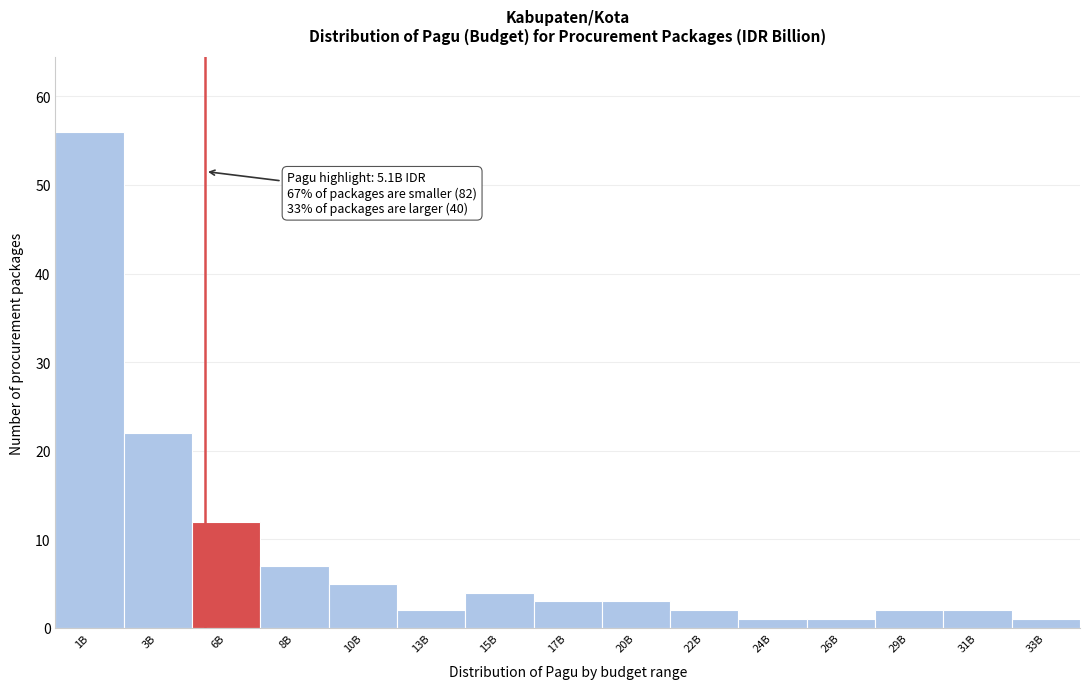

Reading left to right, what are all the values shown in this chart?

56	22	12	7	5	2	4	3	3	2	1	1	2	2	1